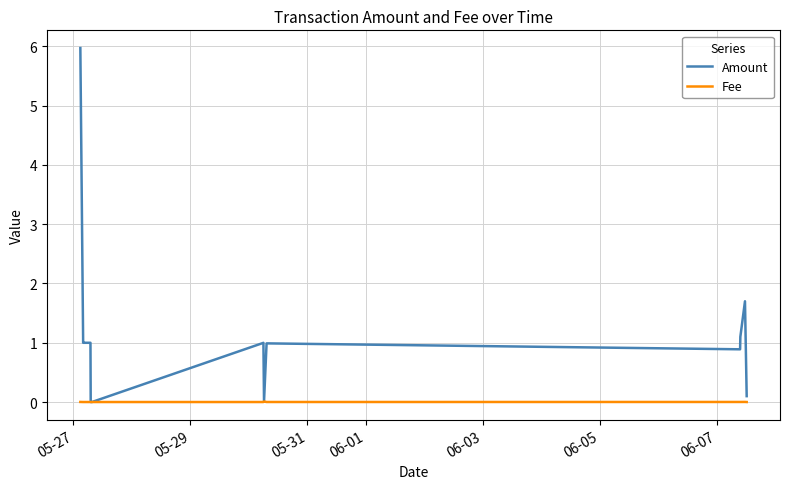

Rank the series by their average value, from highest to lowest.

Amount, Fee